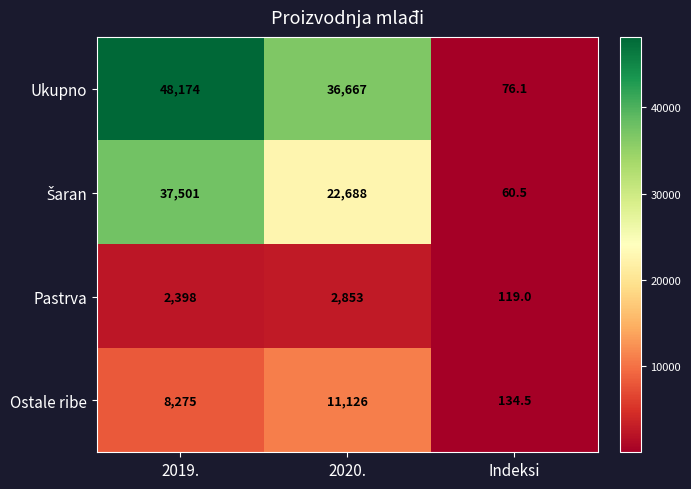

Which series has the largest total across all categories?

Ukupno